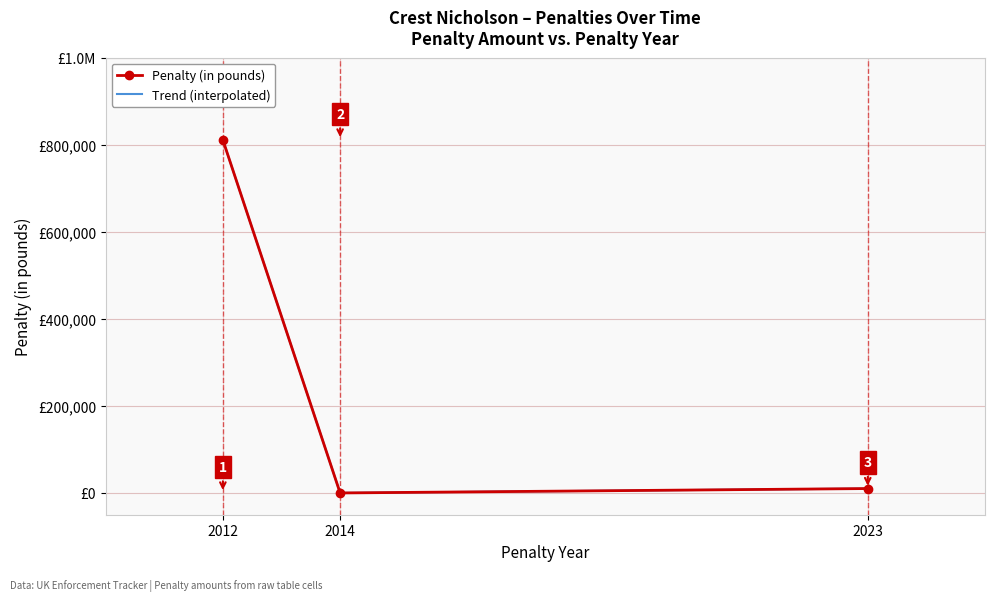

What value does the data have at 2012?

810985